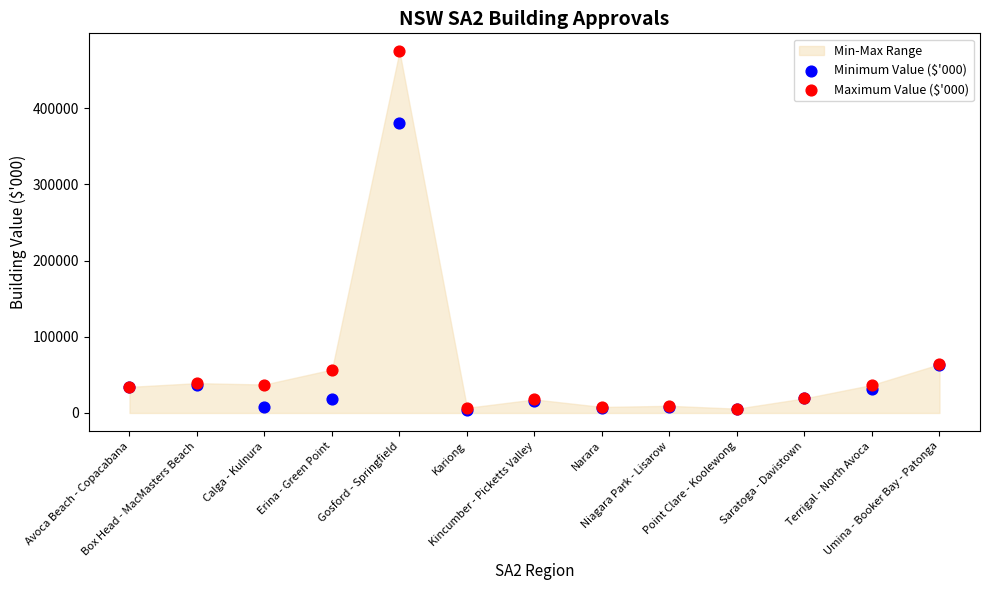

Across all series, what Y value is closest to 239202?

380089.5